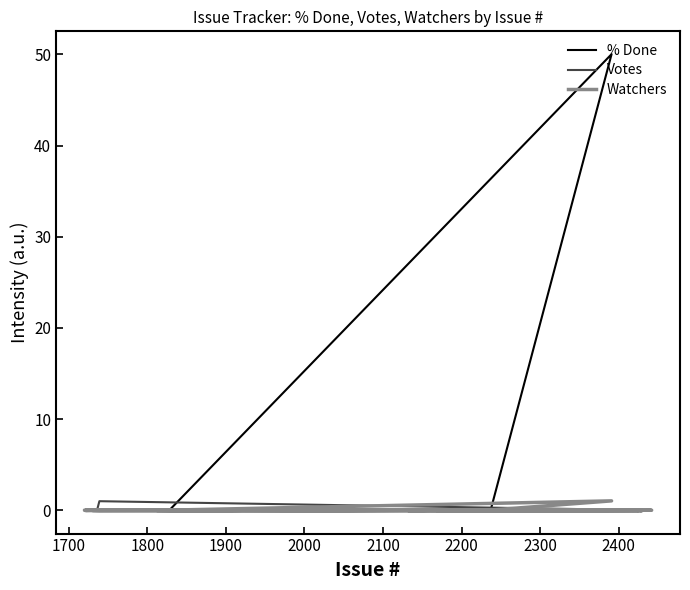

What is the difference between the second highest and minimum values in the Votes series?

0.1